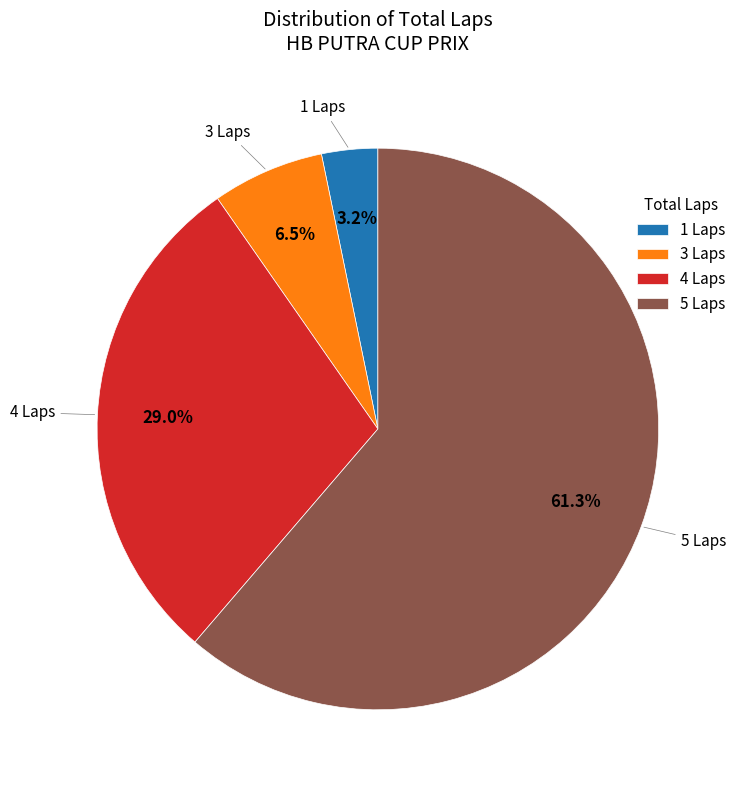

Which slice is the largest?

5 Laps